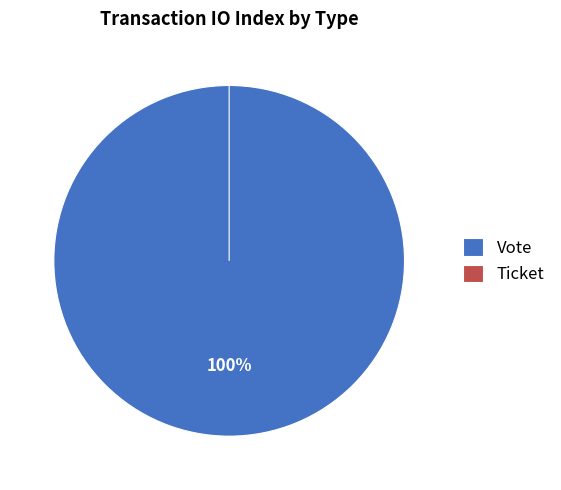

Is it true that Vote is 95% of the pie?

False